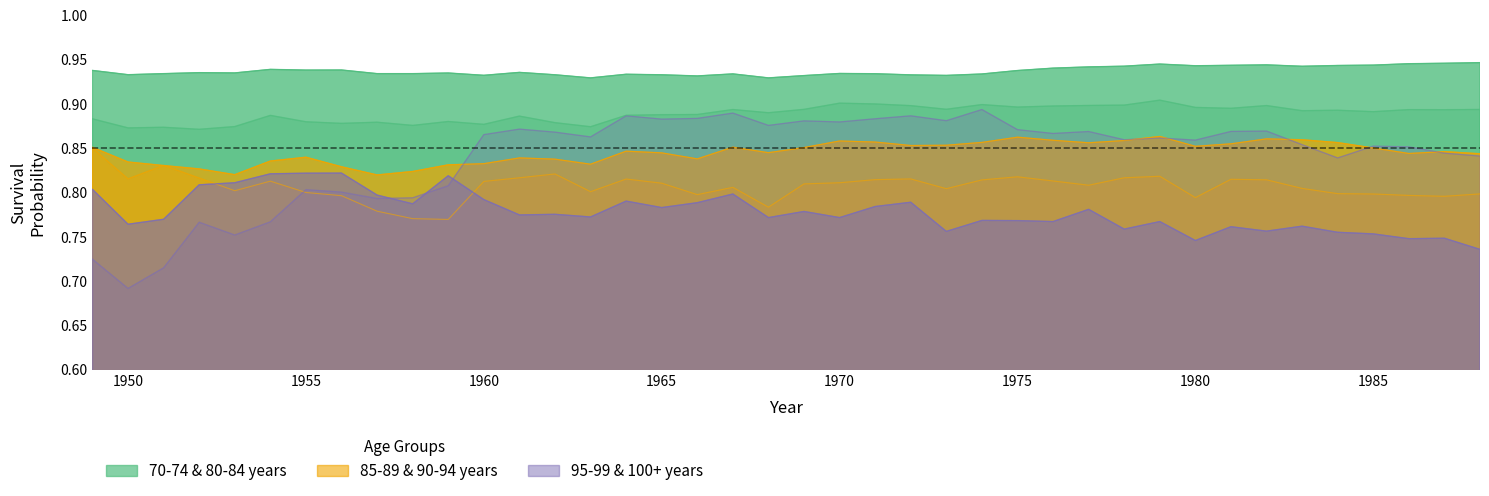

True or false: 85-89 years has more than 1 interior local peaks.

True